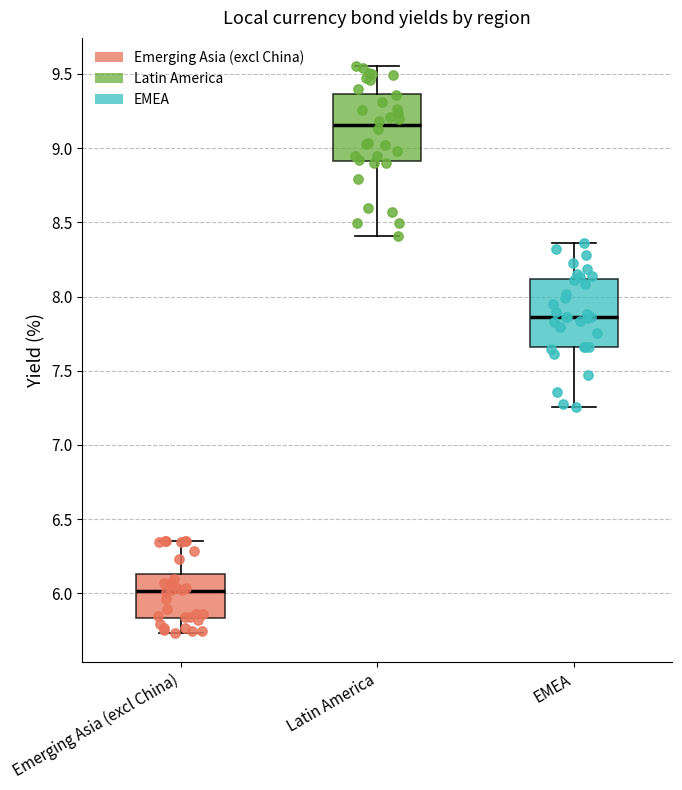

Reading left to right, transcribe this box plot: for each box, give where its median line is, the range the box spans, and where its two whiskers end, as read against the y-axis. The values are not printed on the chart, so give them approximately, as read against the axis.

Emerging Asia (excl China): median 6.00, box 5.85 to 6.15, whiskers 5.75 to 6.35
Latin America: median 9.15, box 8.90 to 9.35, whiskers 8.40 to 9.55
EMEA: median 7.85, box 7.65 to 8.10, whiskers 7.25 to 8.35